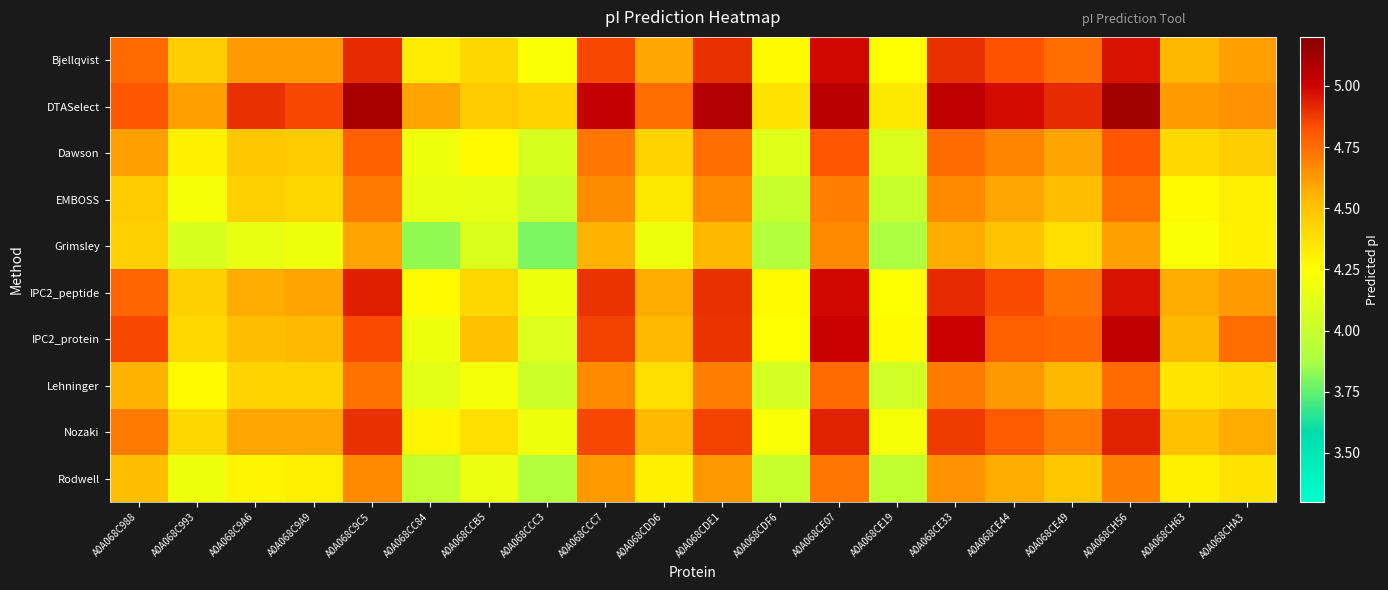

What is the greatest value displayed?

5.1